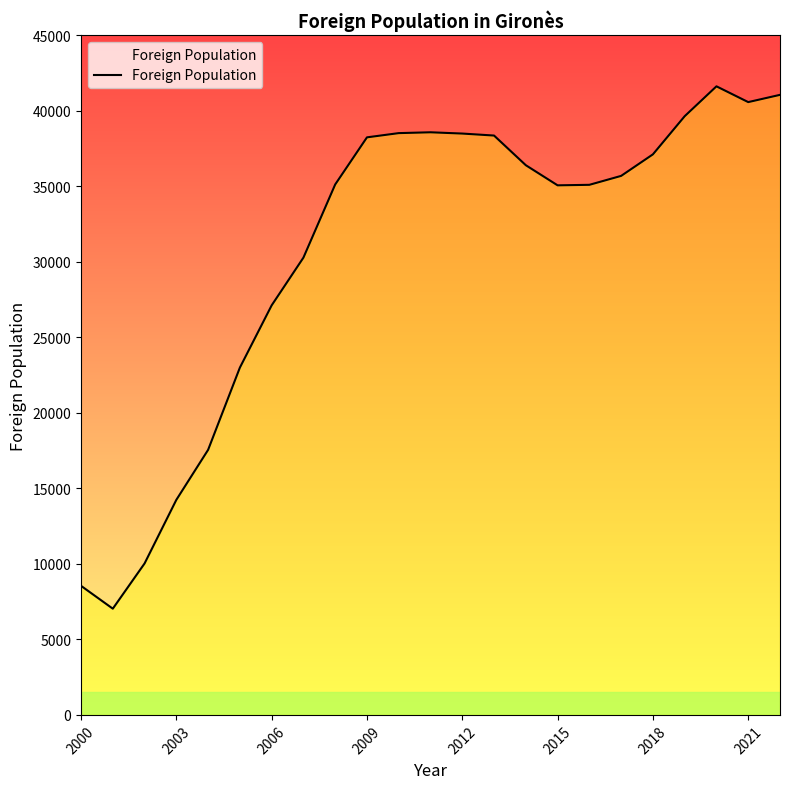

What is the minimum value shown in the chart?

7031